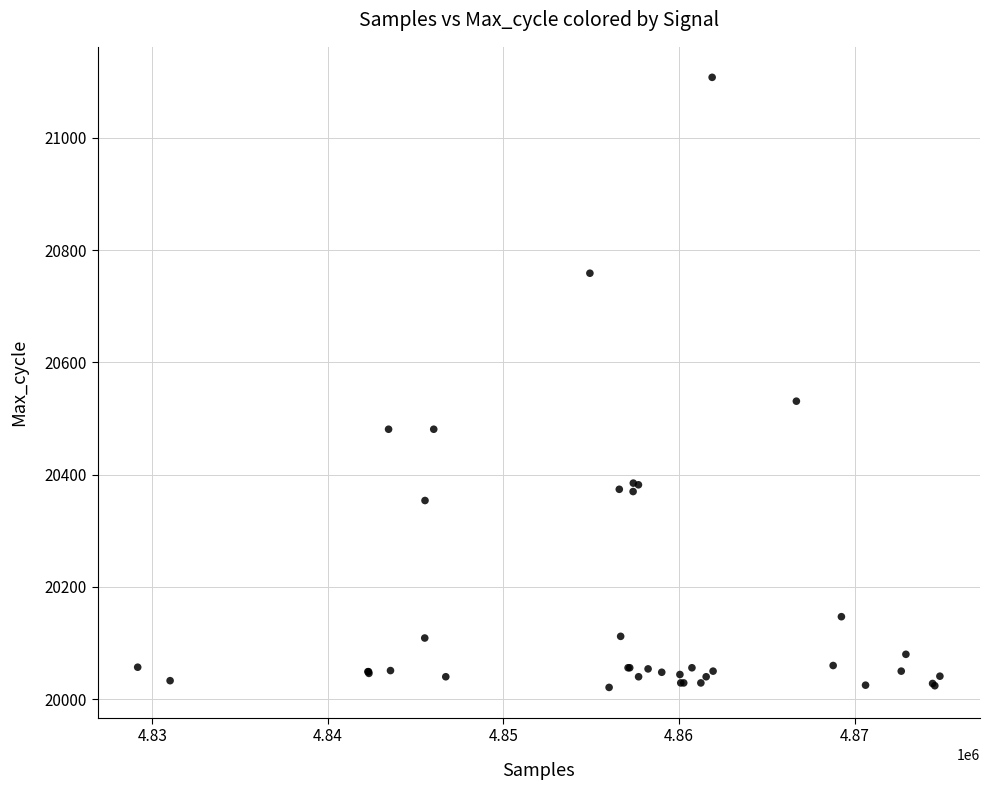

What Y value in the scatter plot is closest to 20564?

20531